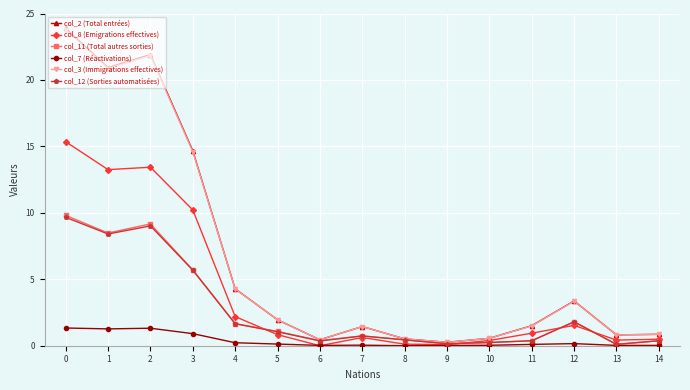

What is the total value across all series at 11?

4.8